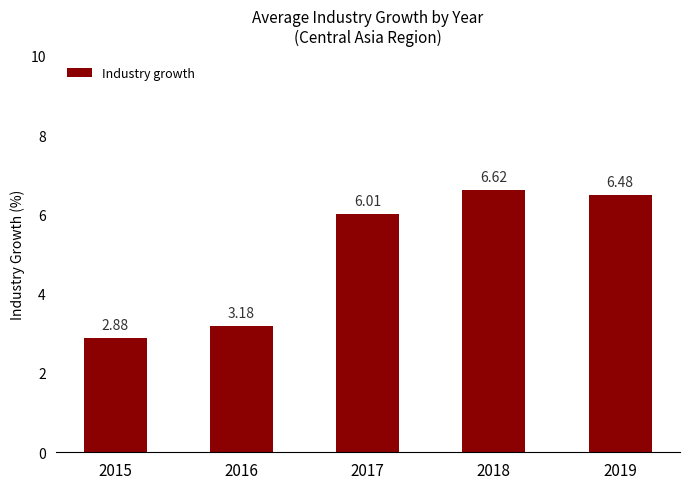

Which has a higher value, 2019 or 2017?

2019